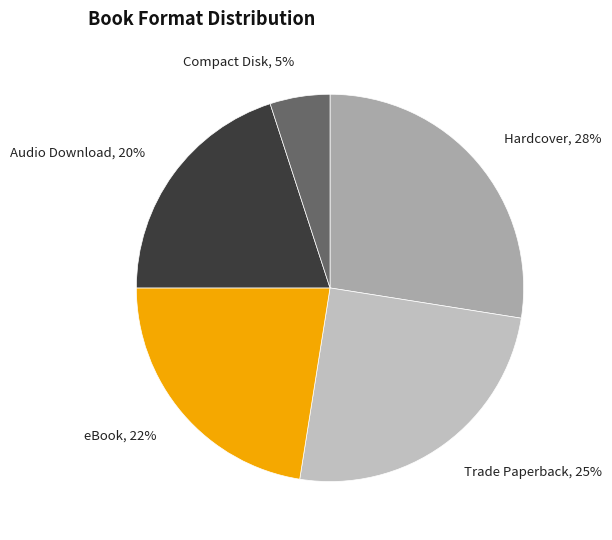

What is the ratio of the value at Audio Download to the value at Compact Disk?

4.0